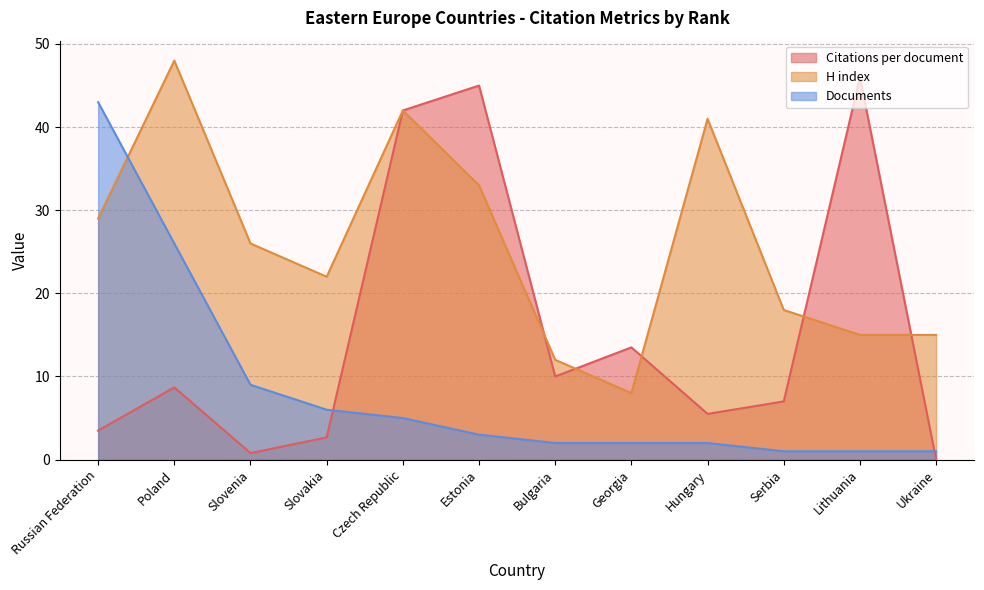

Rank the series at Poland from highest to lowest value.

H index, Documents, Citations per document